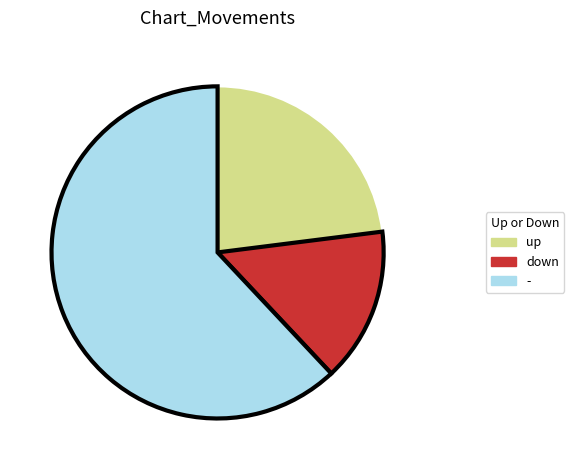

Approximately how many times larger is the value at up compared to -?

0.4